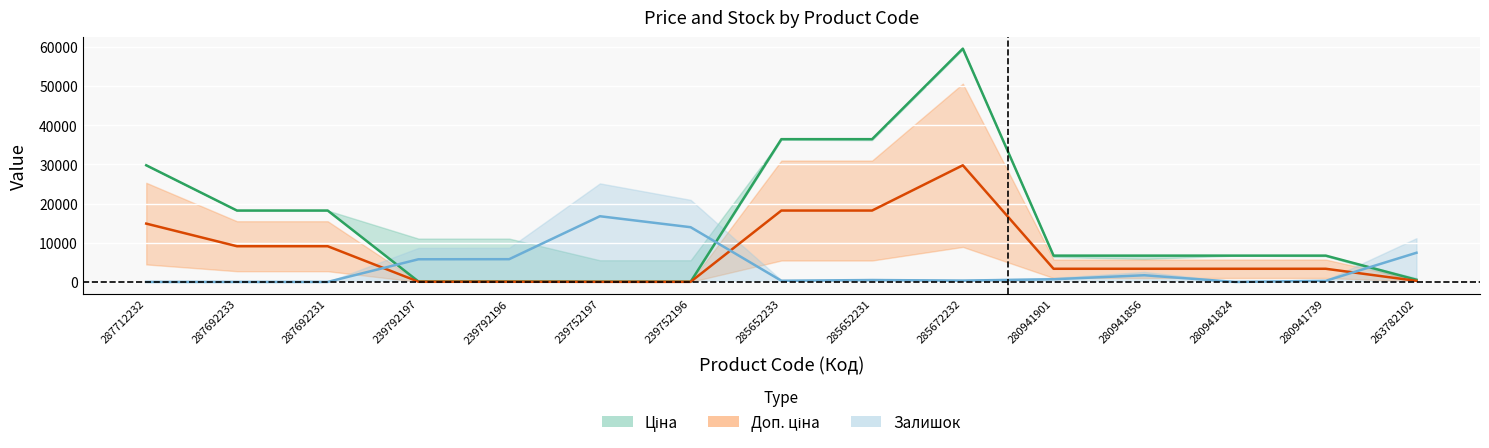

What position from the left is 239752197?

6